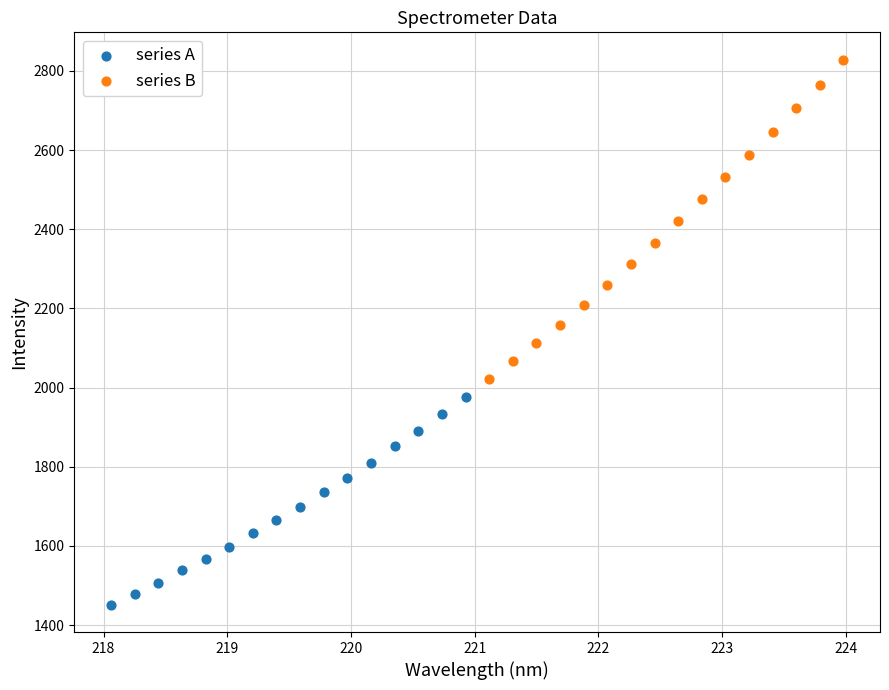

Which series contains the lowest Y value?

series A